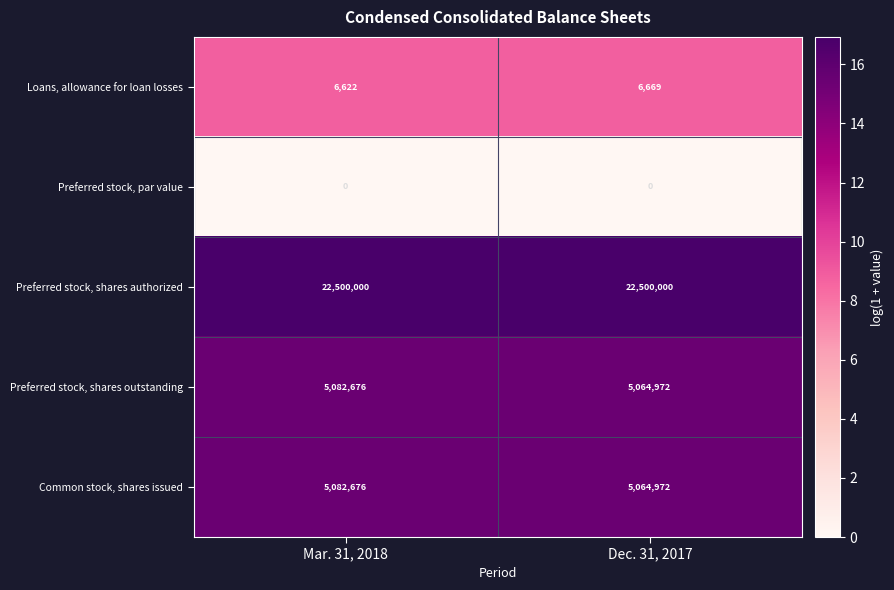

Reading right to left, extract all data points from this chart.

Loans, allowance for loan losses: Dec. 31, 2017=6669	Mar. 31, 2018=6622
Preferred stock, par value: Dec. 31, 2017=0	Mar. 31, 2018=0
Preferred stock, shares authorized: Dec. 31, 2017=22500000	Mar. 31, 2018=22500000
Preferred stock, shares outstanding: Dec. 31, 2017=5064972	Mar. 31, 2018=5082676
Common stock, shares issued: Dec. 31, 2017=5064972	Mar. 31, 2018=5082676